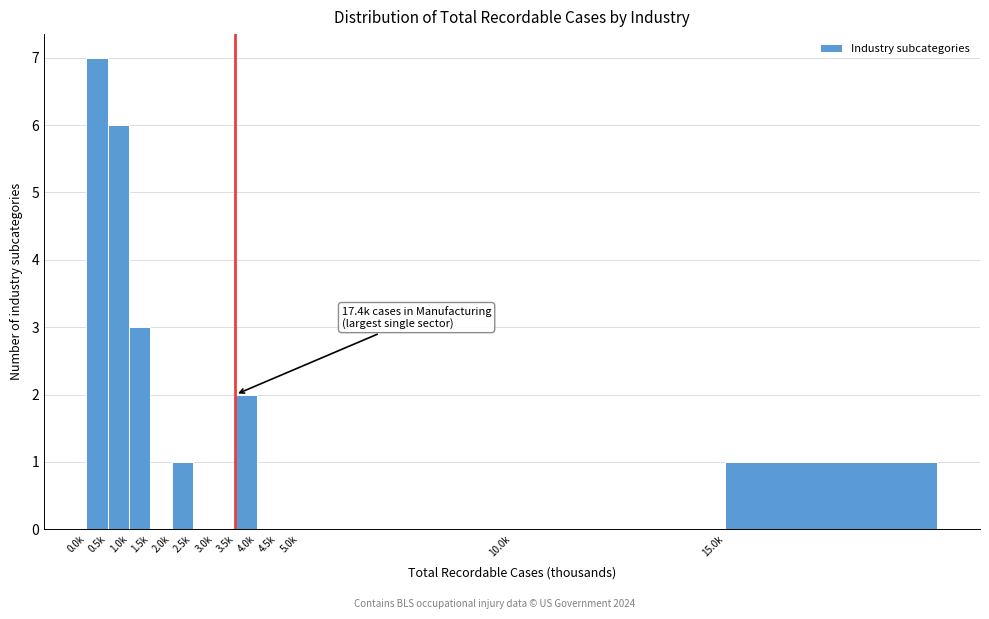

Reading left to right, extract all data points from this chart.

0.0k=7	0.5k=6	1.0k=3	1.5k=0	2.0k=1	2.5k=0	3.0k=0	3.5k=2	4.0k=0	4.5k=0	5.0k=0	10.0k=0	15.0k=1